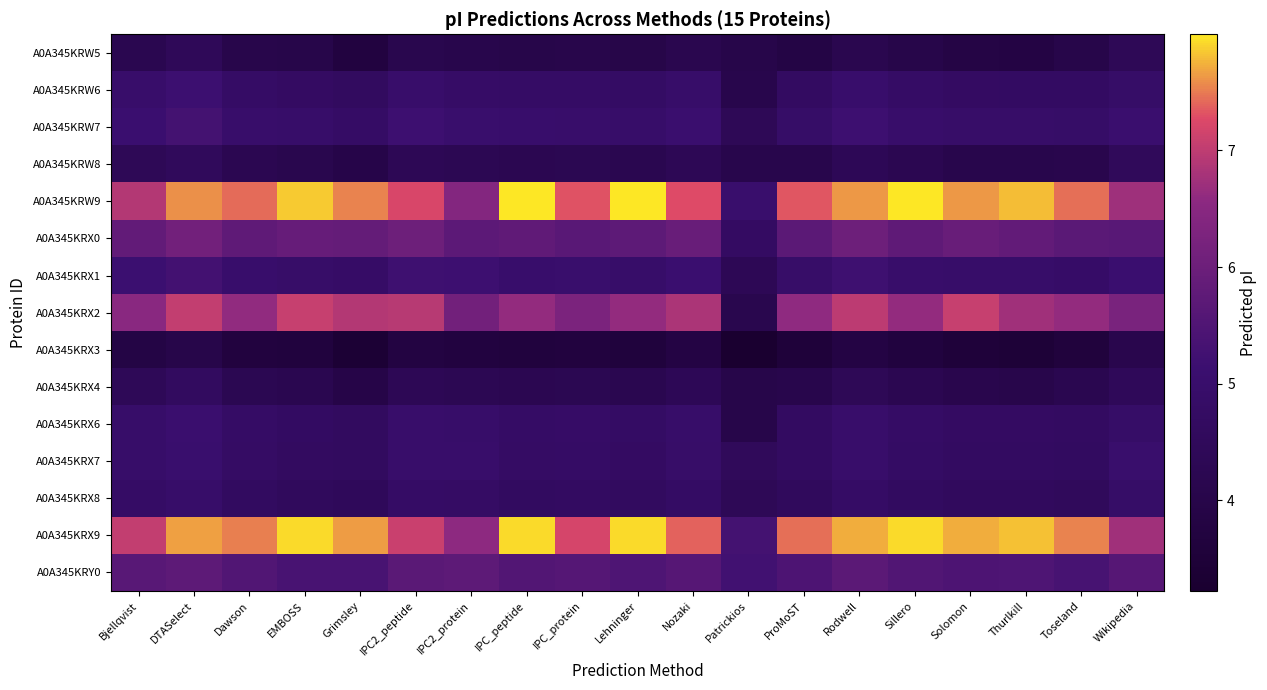

Which series has the widest spread of values?

A0A345KRW9